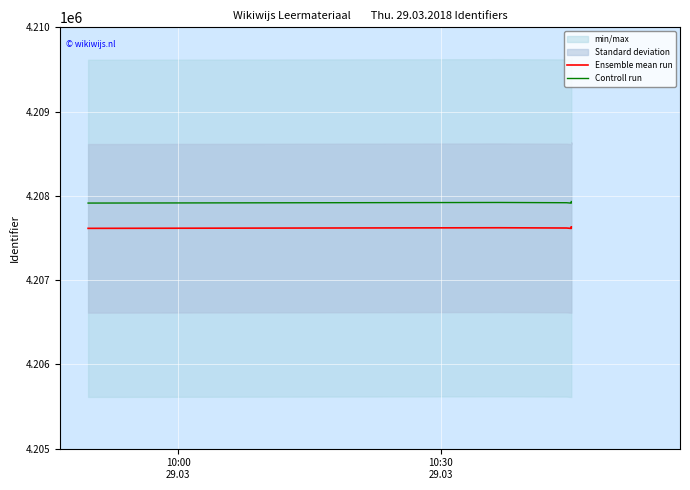

True or false: Ensemble mean run and Controll run intersect in this chart.

False